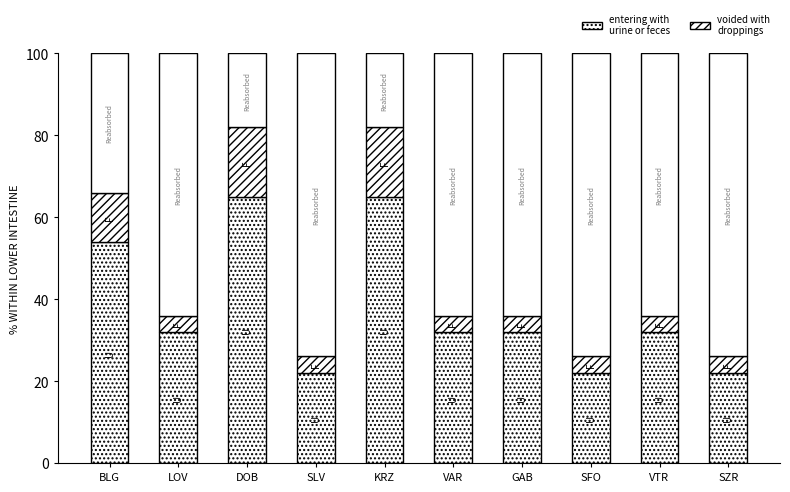

What is the total value across all series at SLV?

26